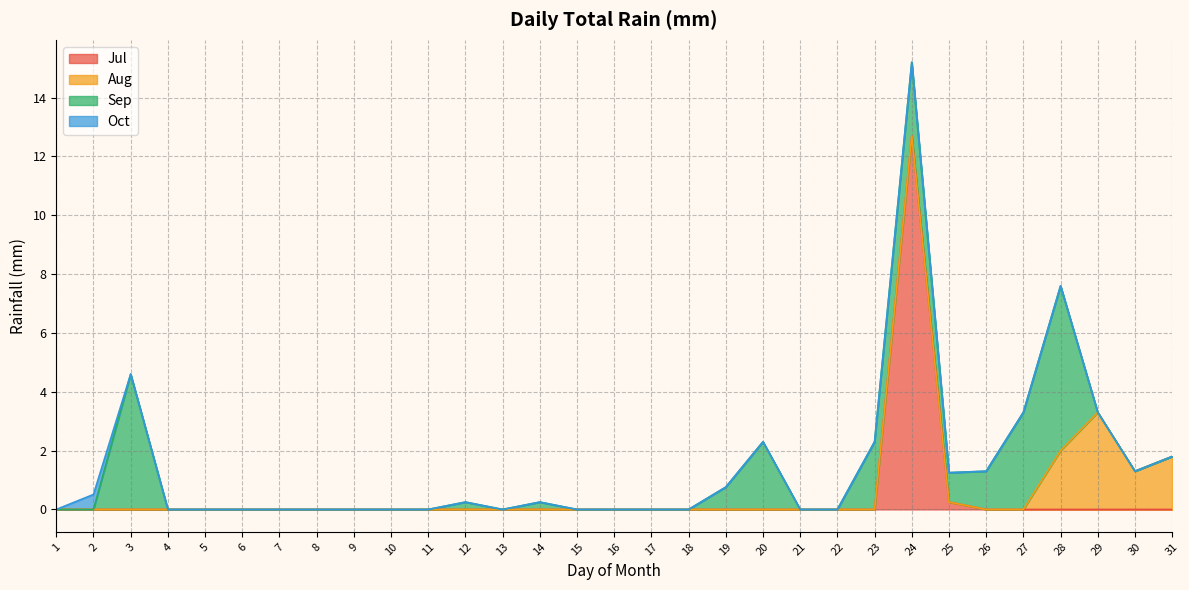

Does the chart have visible grid lines?

Yes